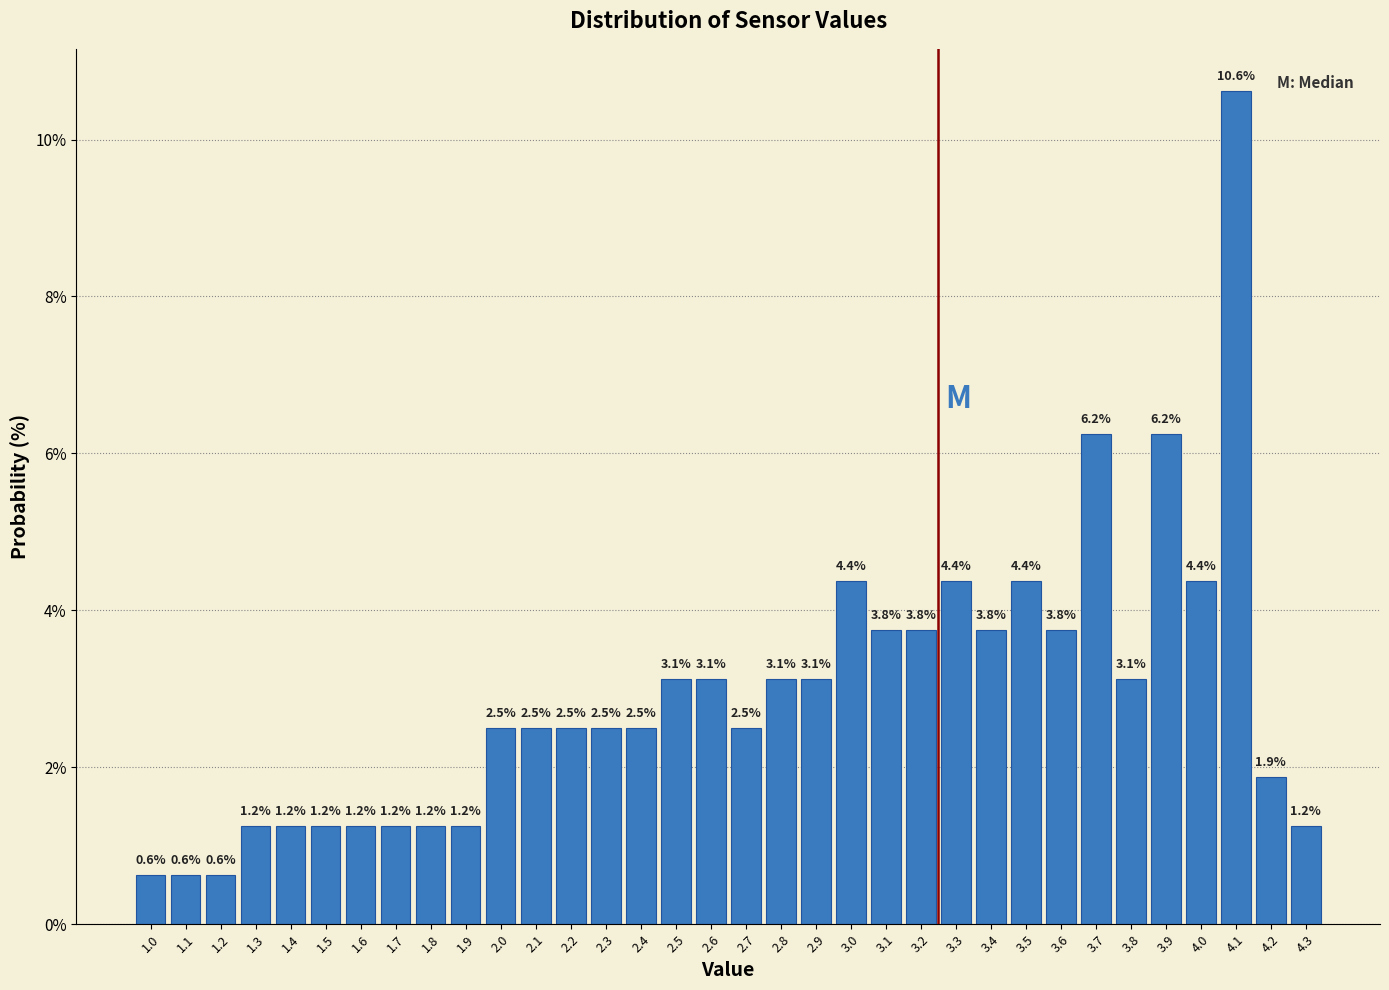

Reading left to right, list every bar in this chart as the range it spans on the x-axis followed by its height.

0.95 to 1.05: 0.6
1.05 to 1.15: 0.6
1.15 to 1.25: 0.6
1.25 to 1.35: 1.2
1.35 to 1.45: 1.2
1.45 to 1.55: 1.2
1.55 to 1.65: 1.2
1.65 to 1.75: 1.2
1.75 to 1.85: 1.2
1.85 to 1.95: 1.2
1.95 to 2.05: 2.5
2.05 to 2.15: 2.5
2.15 to 2.25: 2.5
2.25 to 2.35: 2.5
2.35 to 2.45: 2.5
2.45 to 2.55: 3.1
2.55 to 2.65: 3.1
2.65 to 2.75: 2.5
2.75 to 2.85: 3.1
2.85 to 2.95: 3.1
2.95 to 3.05: 4.4
3.05 to 3.15: 3.8
3.15 to 3.25: 3.8
3.25 to 3.35: 4.4
3.35 to 3.45: 3.8
3.45 to 3.55: 4.4
3.55 to 3.65: 3.8
3.65 to 3.75: 6.2
3.75 to 3.85: 3.1
3.85 to 3.95: 6.2
3.95 to 4.05: 4.4
4.05 to 4.15: 10.6
4.15 to 4.25: 1.9
4.25 to 4.35: 1.2